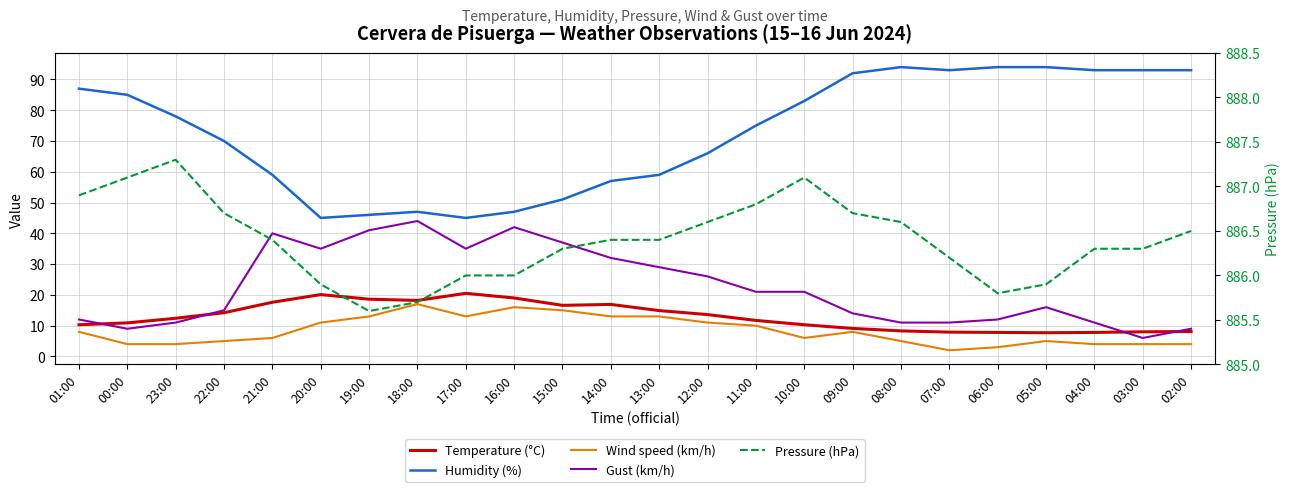

How many data points does each series have?

24